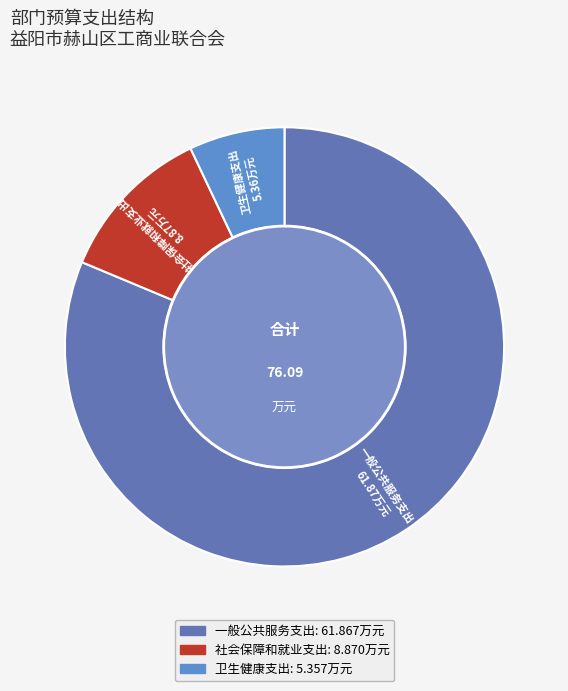

To the nearest percent, what is the combined percentage of 一般公共服务支出 and 社会保障和就业支出?

93%